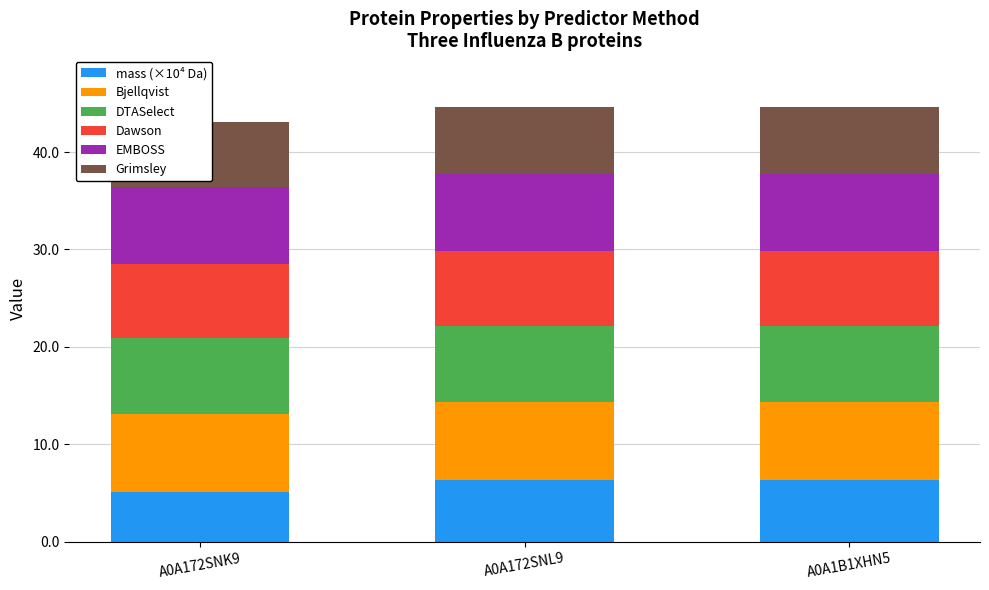

What is the average value of the DTASelect series?

7.8